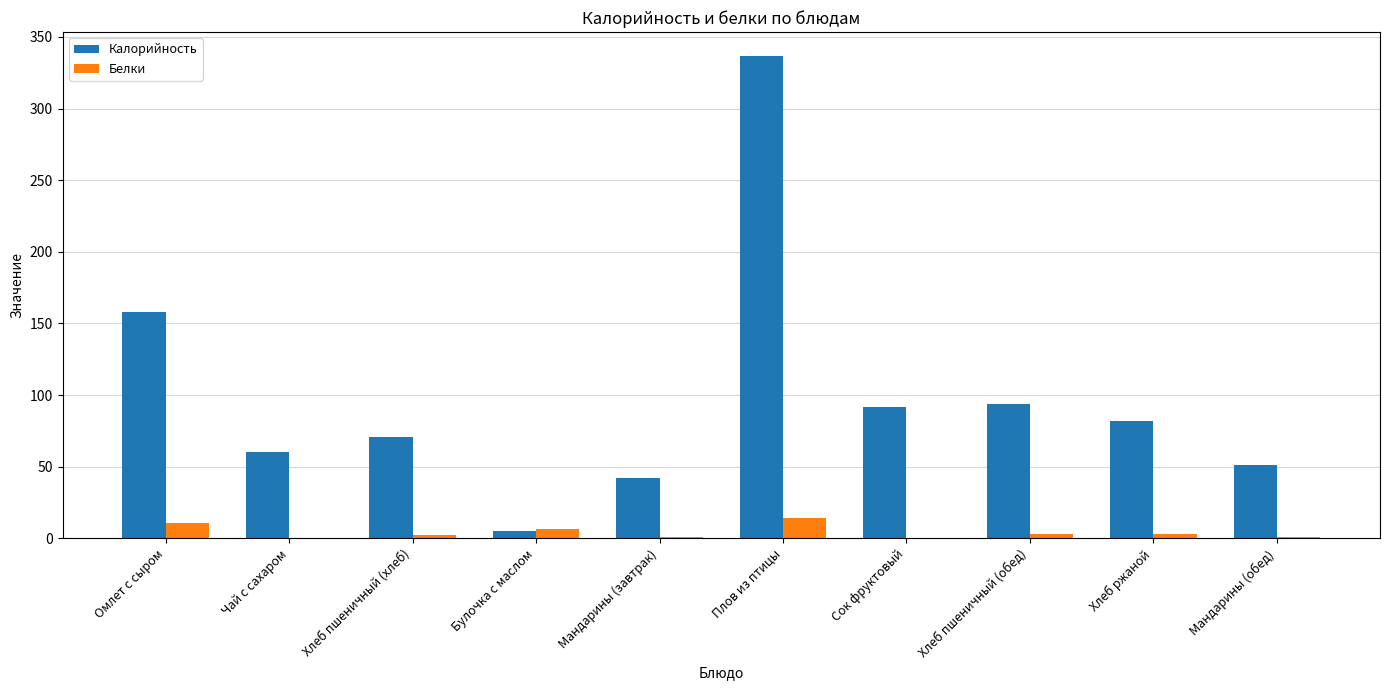

True or false: Белки has a value of 14.4 at Плов из птицы.

True